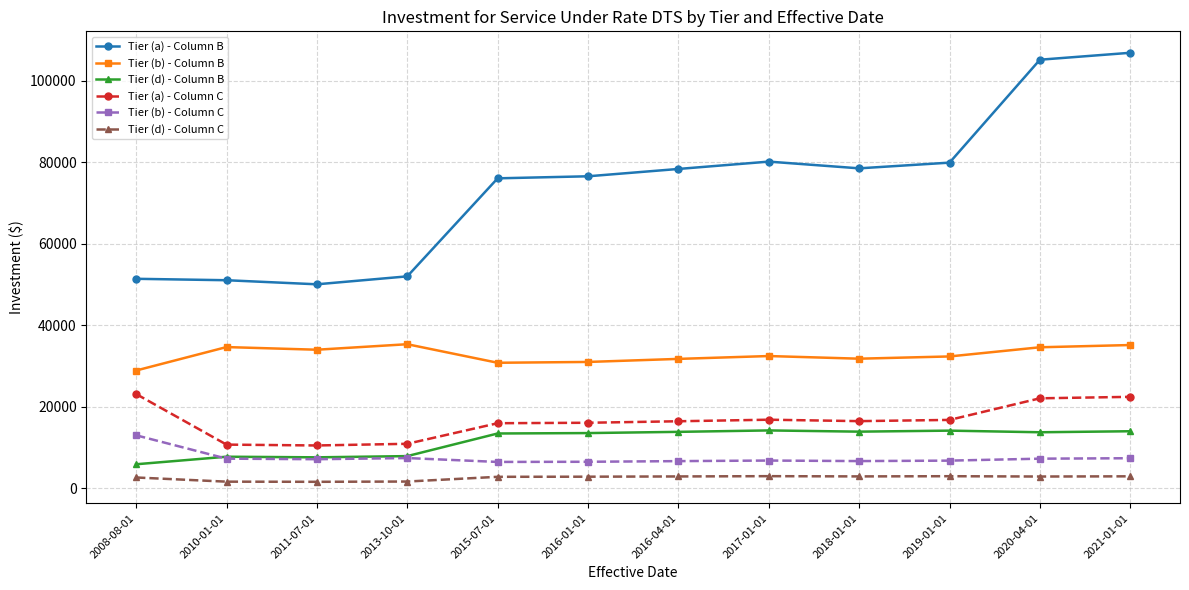

True or false: Tier (b) - Column B and Tier (a) - Column B cross at least once.

False